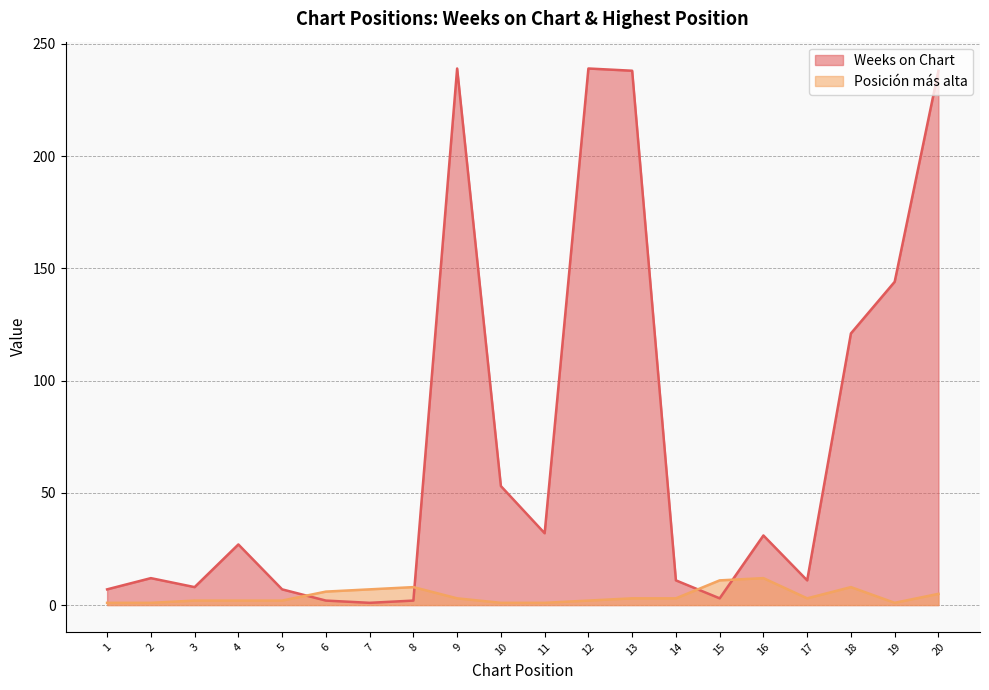

At which category is the sum across all series the highest?

20